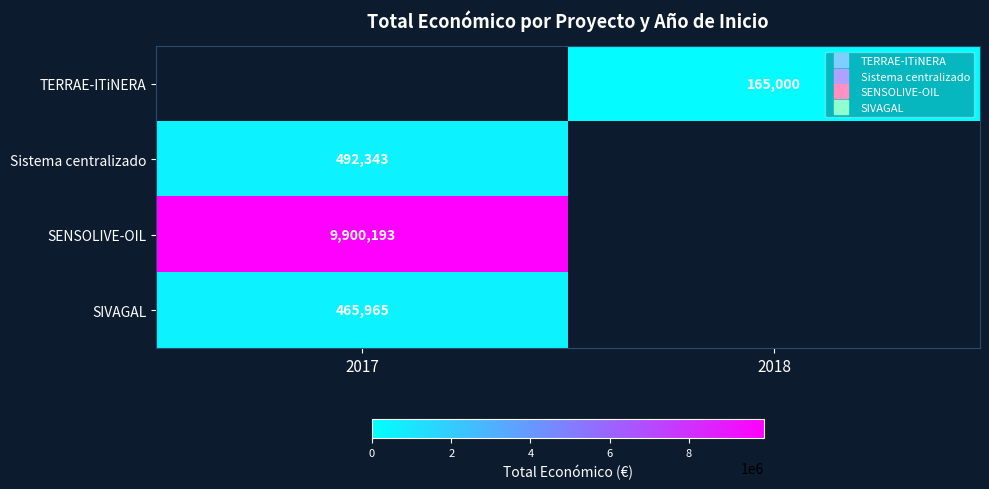

What is the highest value of the SIVAGAL series?

465965.0